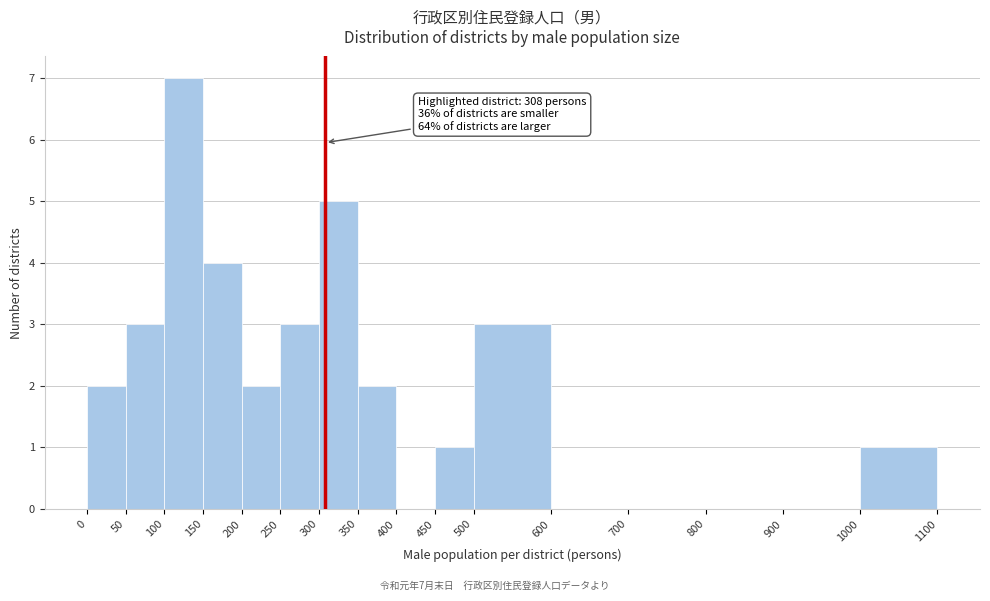

Over which range of the x-axis is the bar tallest?

100 to 150